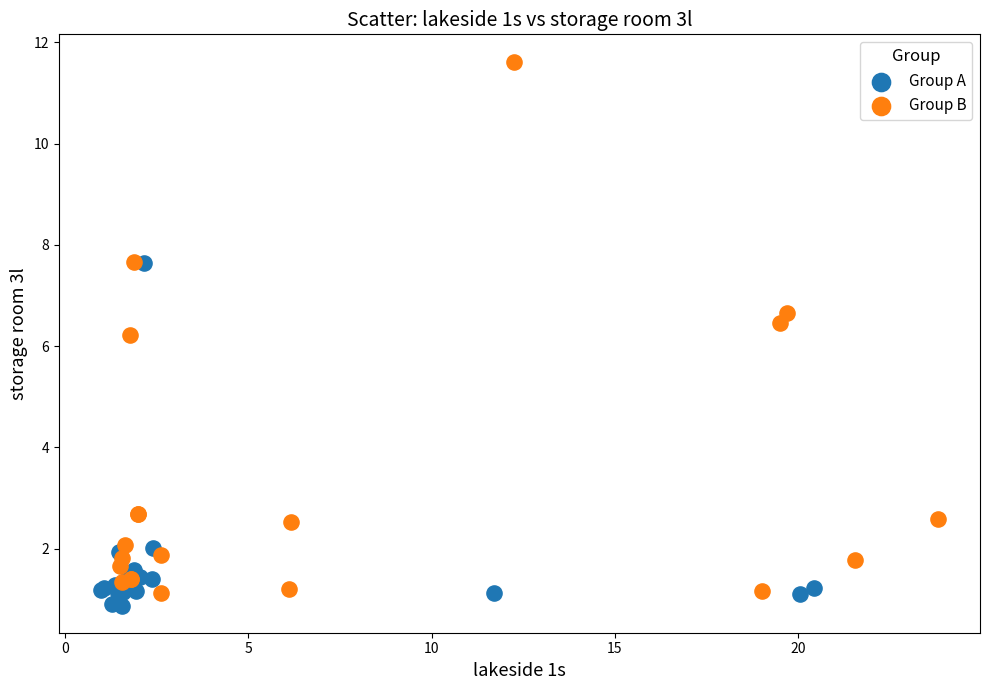

Which series has the largest Y range (max minus min)?

Group B